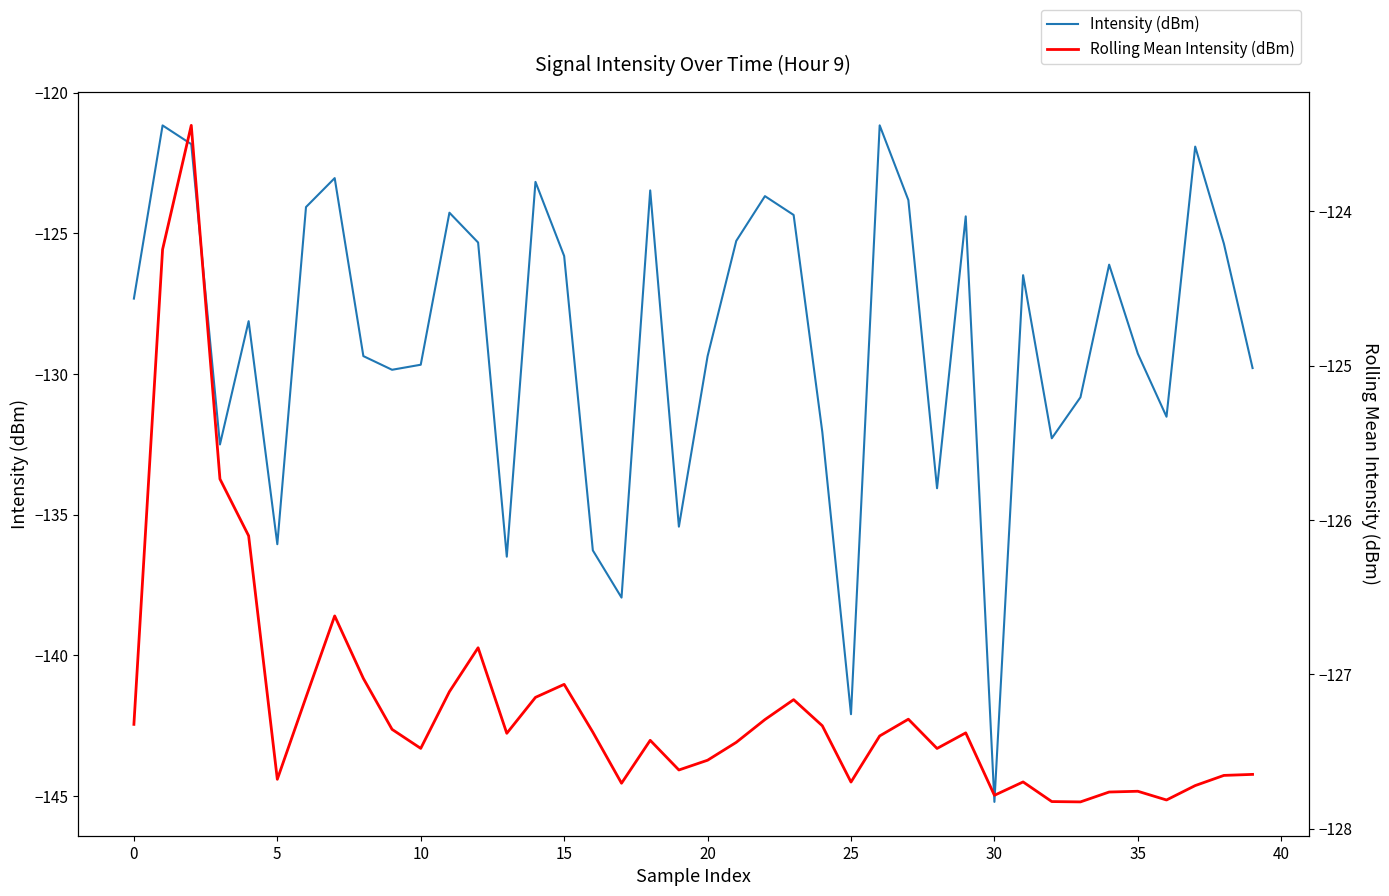

The Rolling Mean Intensity (dBm) series shows -126.8 at 12. True or false?

True